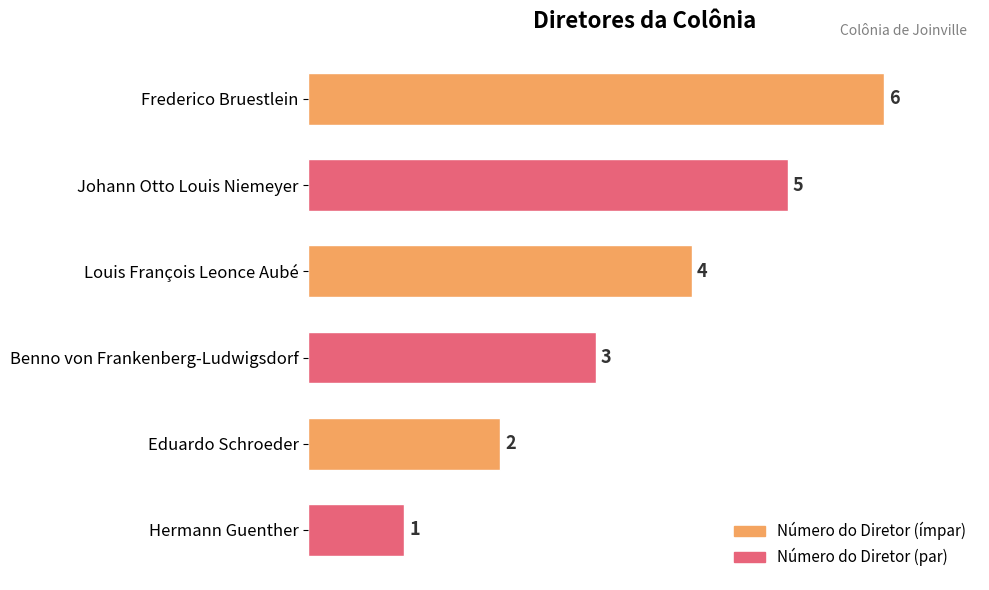

What is the difference between the maximum and minimum values?

5